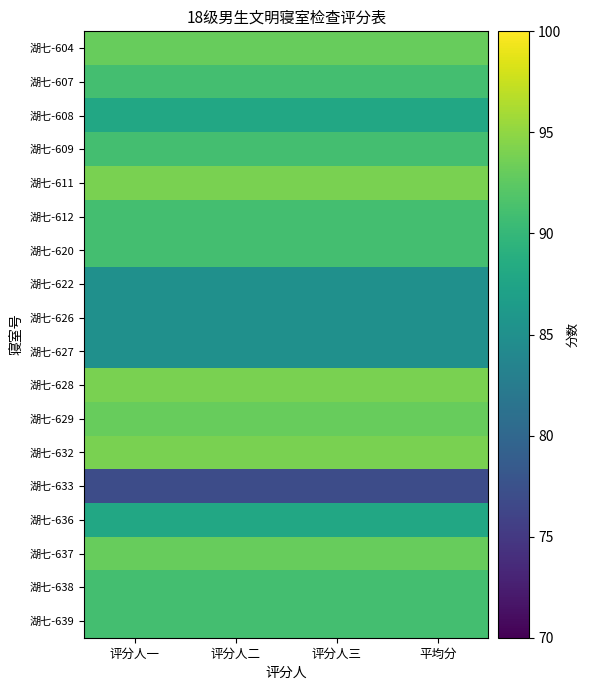

Reading left to right, extract all data points from this chart.

湖七-604: 评分人一=93	评分人二=93	评分人三=93	平均分=93
湖七-607: 评分人一=91	评分人二=91	评分人三=91	平均分=91
湖七-608: 评分人一=88	评分人二=88	评分人三=88	平均分=88
湖七-609: 评分人一=91	评分人二=91	评分人三=91	平均分=91
湖七-611: 评分人一=94	评分人二=94	评分人三=94	平均分=94
湖七-612: 评分人一=91	评分人二=91	评分人三=91	平均分=91
湖七-620: 评分人一=91	评分人二=91	评分人三=91	平均分=91
湖七-622: 评分人一=85	评分人二=85	评分人三=85	平均分=85
湖七-626: 评分人一=85	评分人二=85	评分人三=85	平均分=85
湖七-627: 评分人一=85	评分人二=85	评分人三=85	平均分=85
湖七-628: 评分人一=94	评分人二=94	评分人三=94	平均分=94
湖七-629: 评分人一=93	评分人二=93	评分人三=93	平均分=93
湖七-632: 评分人一=94	评分人二=94	评分人三=94	平均分=94
湖七-633: 评分人一=77	评分人二=77	评分人三=77	平均分=77
湖七-636: 评分人一=88	评分人二=88	评分人三=88	平均分=88
湖七-637: 评分人一=93	评分人二=93	评分人三=93	平均分=93
湖七-638: 评分人一=91	评分人二=91	评分人三=91	平均分=91
湖七-639: 评分人一=91	评分人二=91	评分人三=91	平均分=91